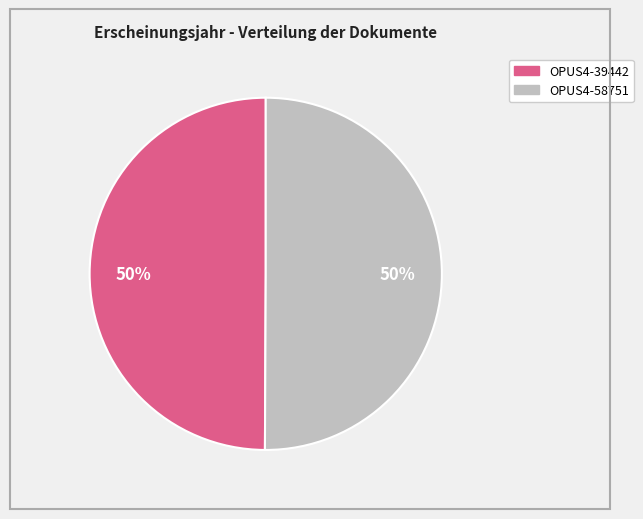

To the nearest percent, what is the average slice percentage?

50%